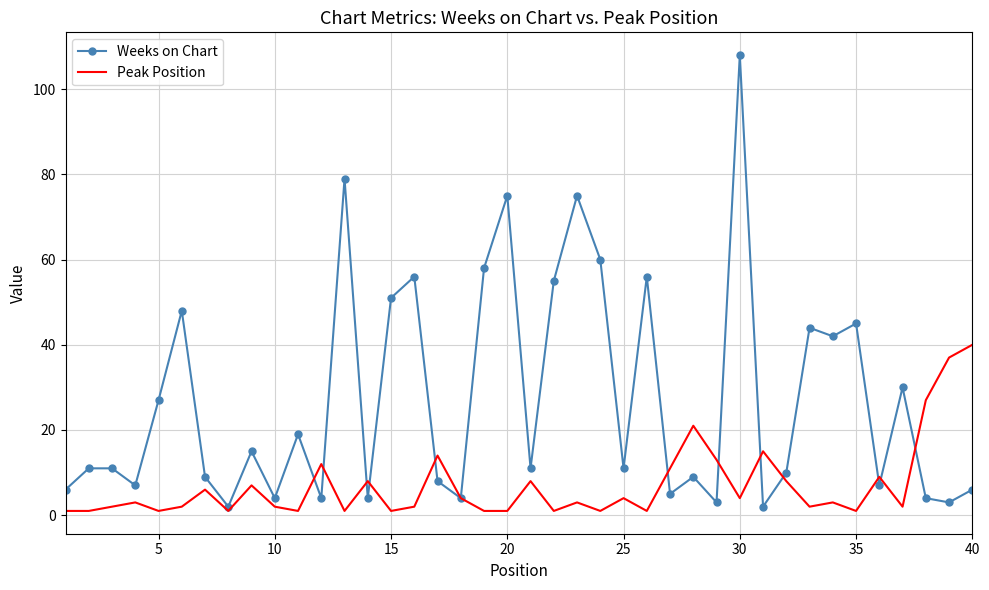

Rank the series by their average value, from highest to lowest.

Weeks on Chart, Peak Position